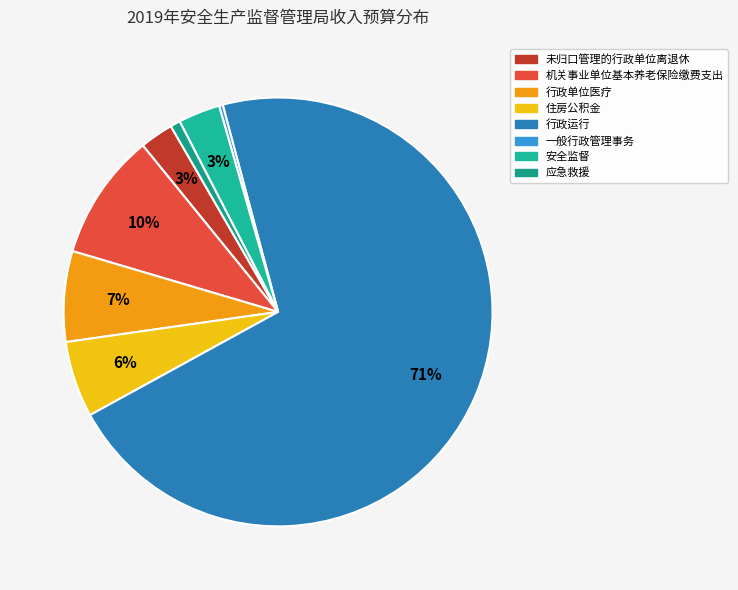

Between 应急救援 and 行政运行, which is larger?

行政运行